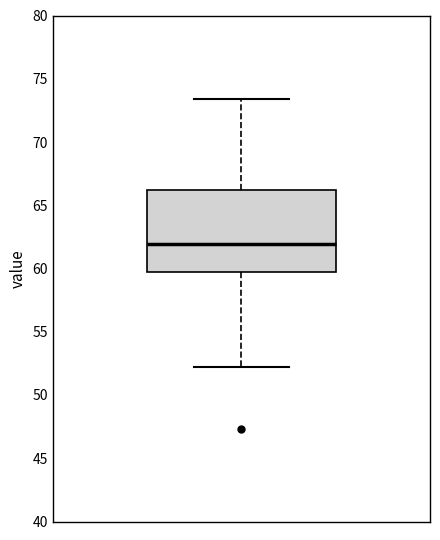

Where is the upper edge of the box on the y-axis? The values are not printed on the chart, so give them approximately, as read against the axis.

66.0